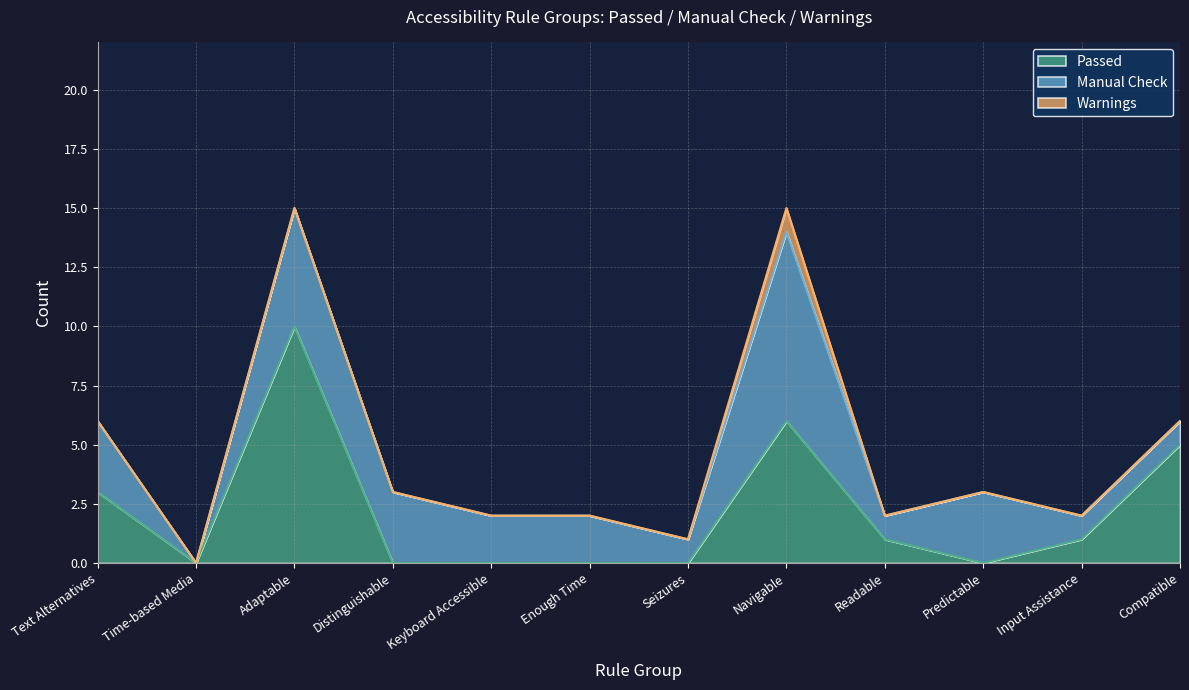

True or false: Passed and Warnings intersect in this chart.

False